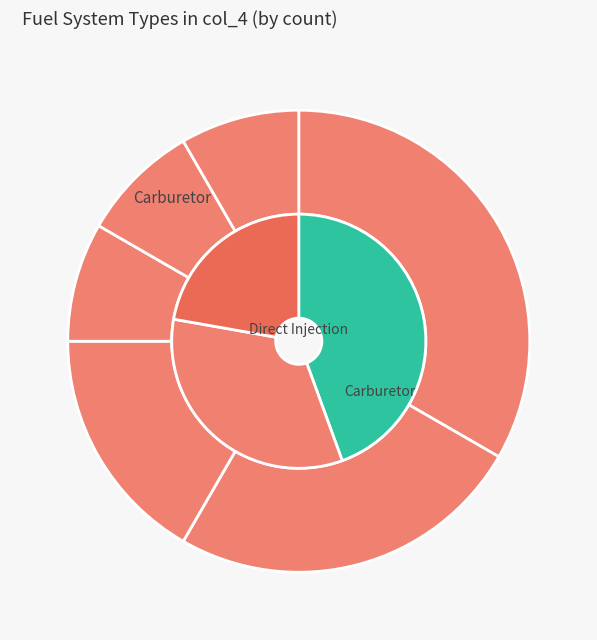

Does any single category account for the majority?

No